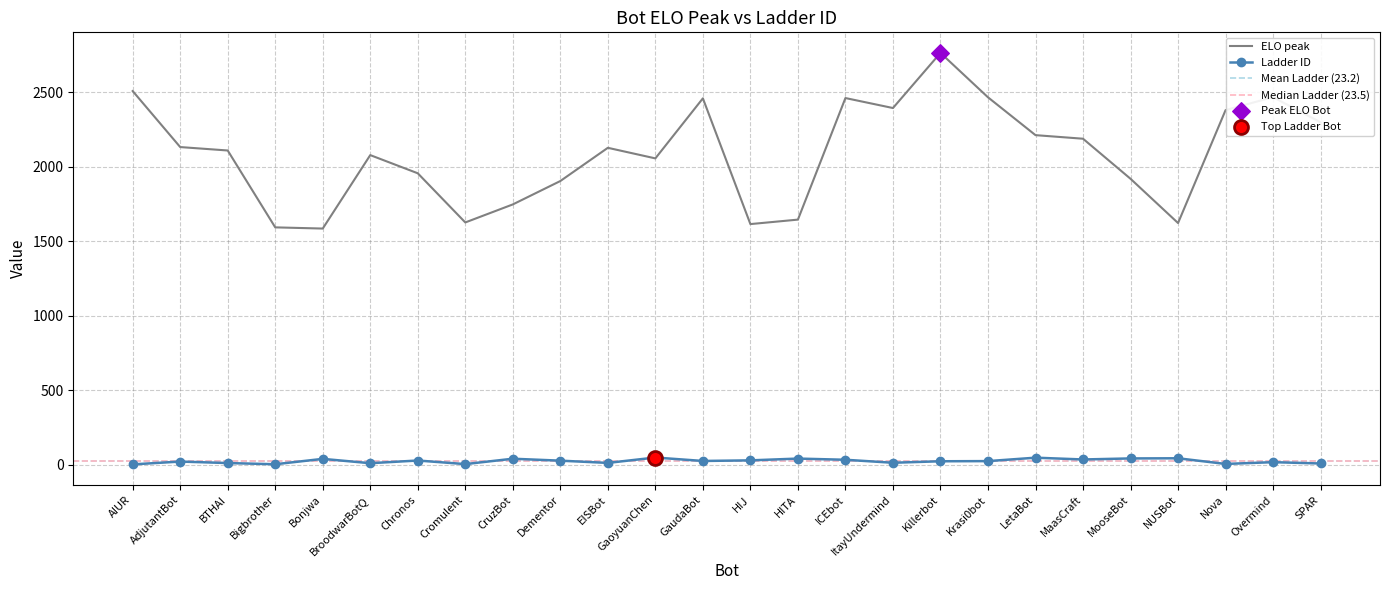

At how many categories does at least one series exceed 1646?

20